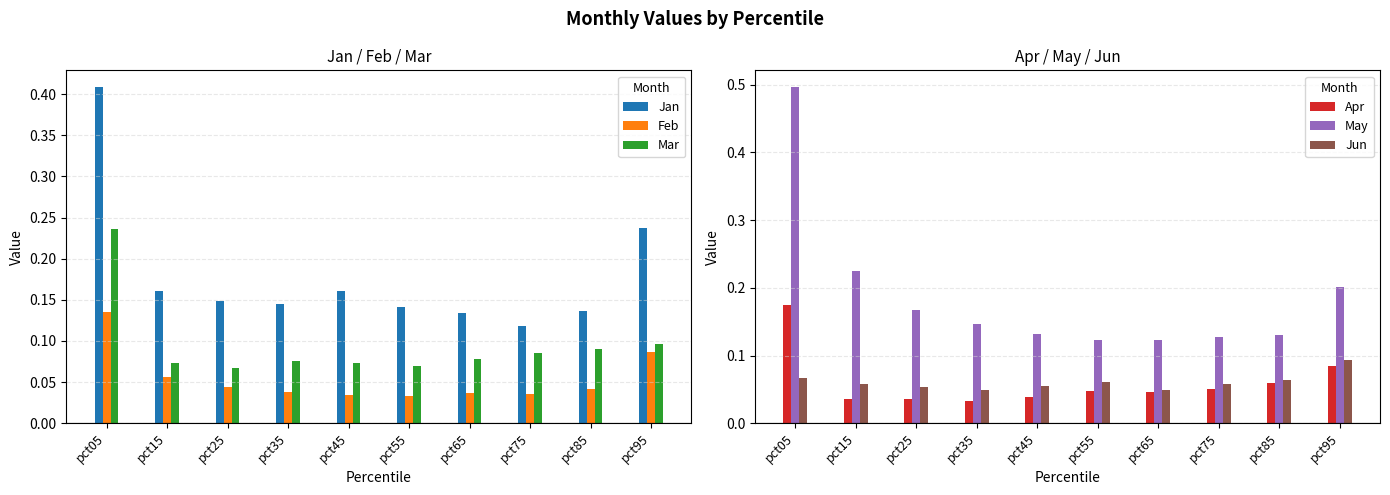

Rank the series at pct05 from lowest to highest value.

Jun, Feb, Apr, Mar, Jan, May